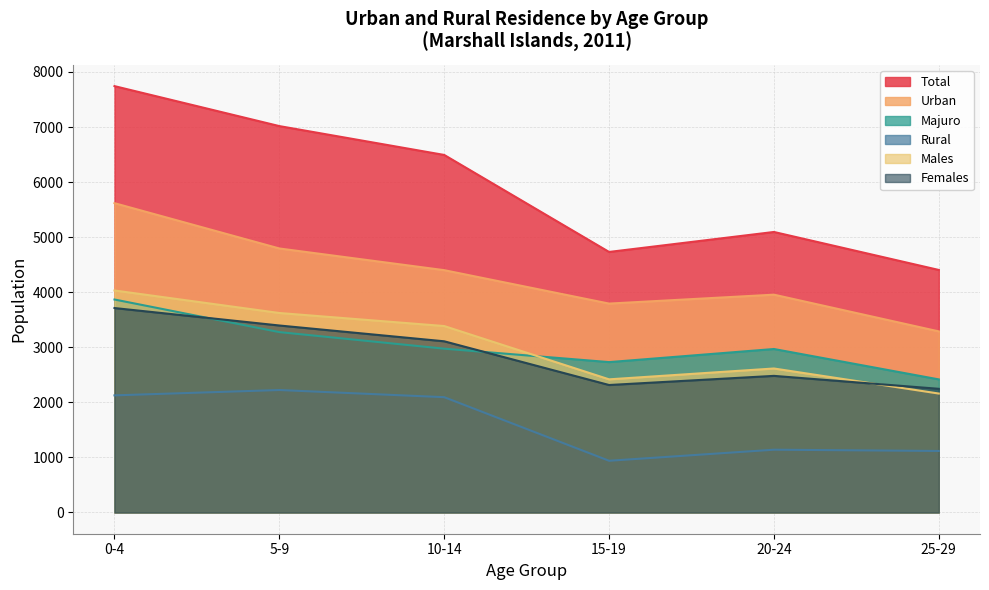

Does the chart display data point markers on the line(s)?

No